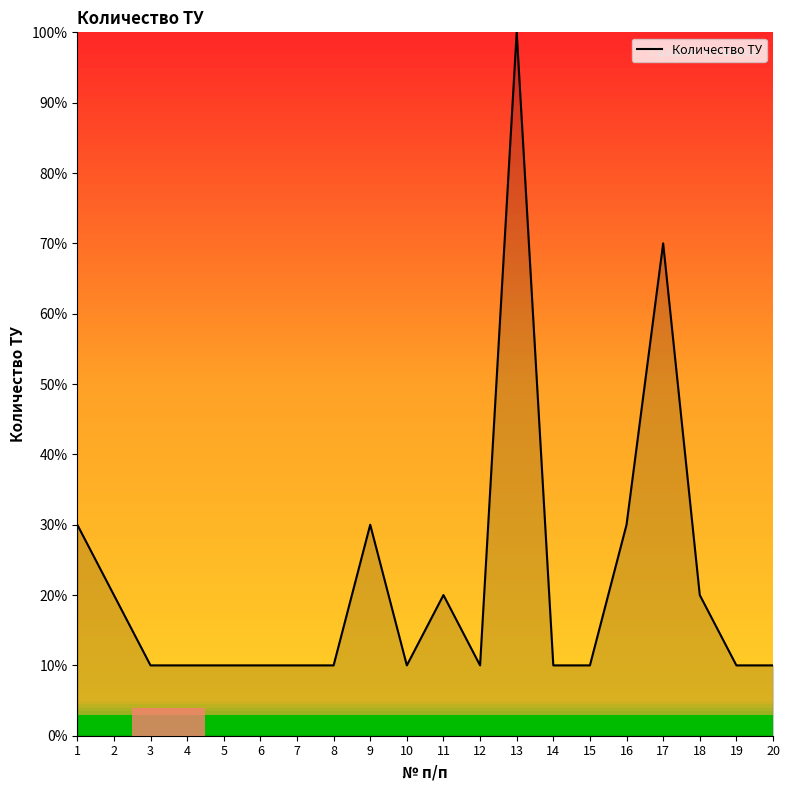

What is the difference between the second highest and second lowest values?

60